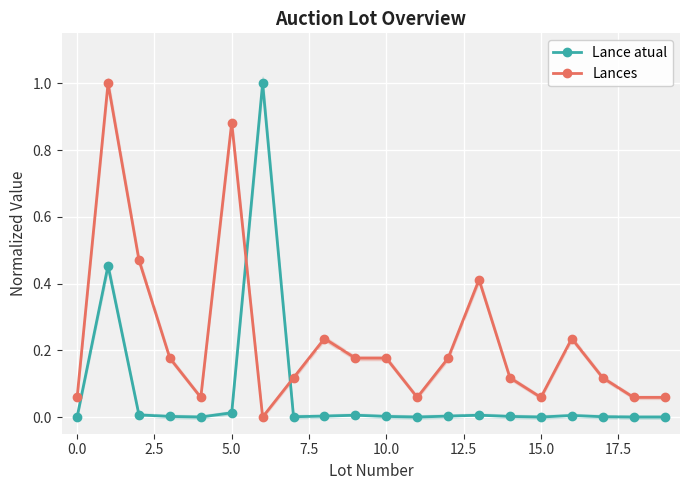

True or false: Lance atual has more than 0 points higher than both neighbors.

True